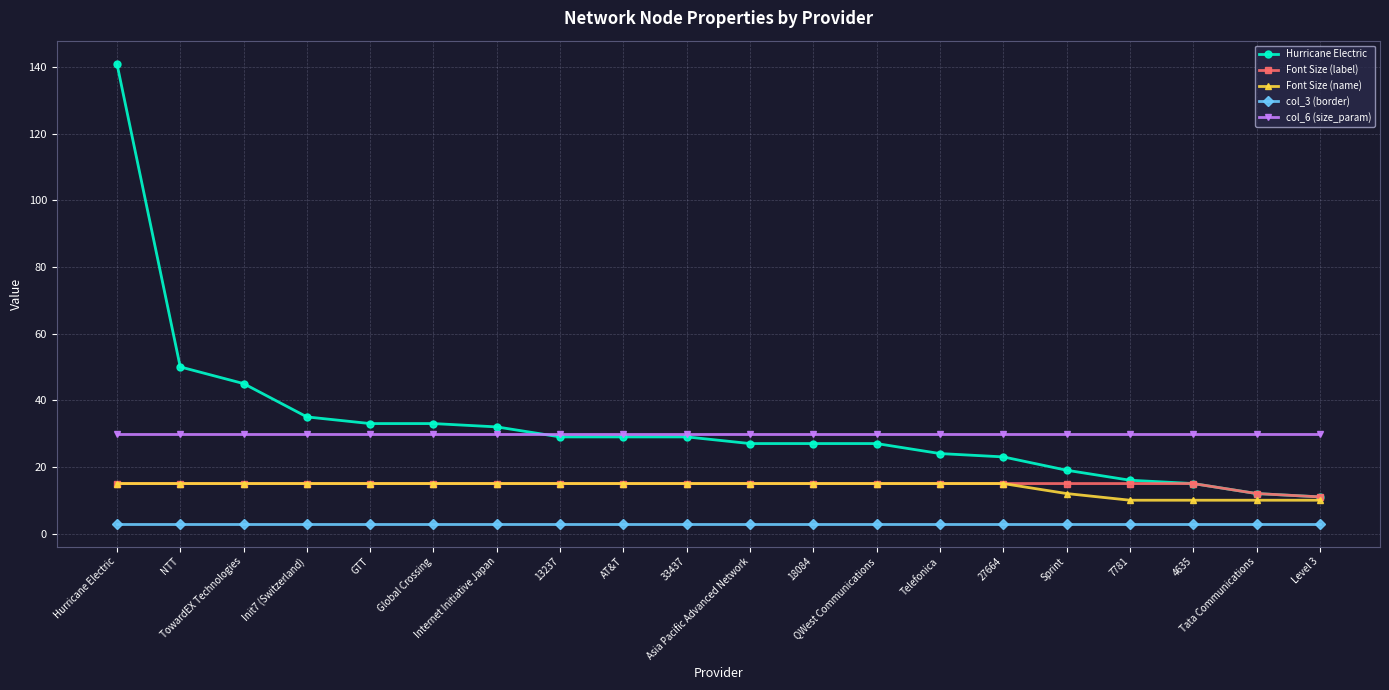

At which category does the chart reach its peak across all series?

Hurricane Electric